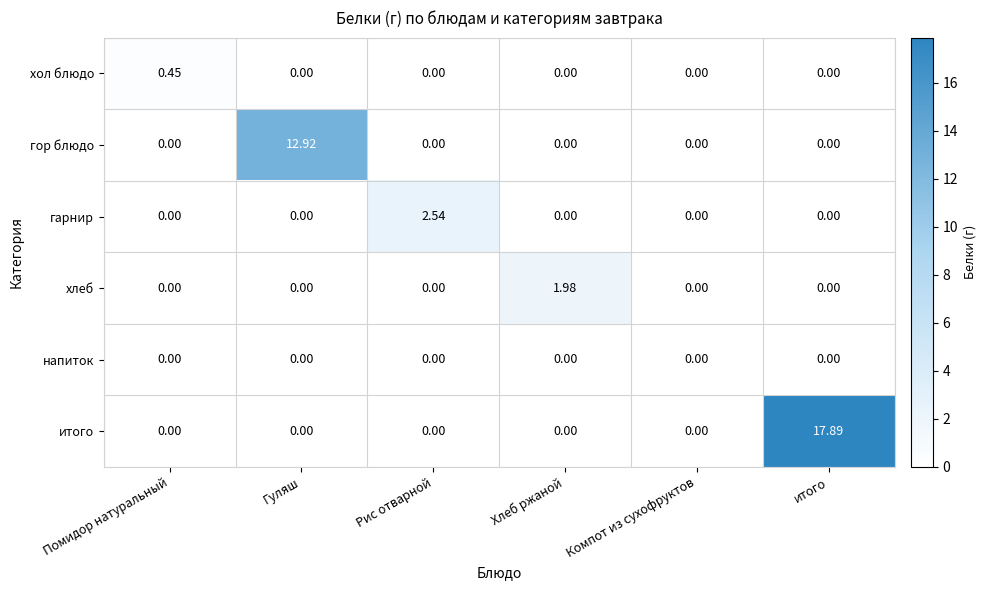

Rank the series by their maximum value, from highest to lowest.

итого, гор блюдо, гарнир, хлеб, хол блюдо, напиток